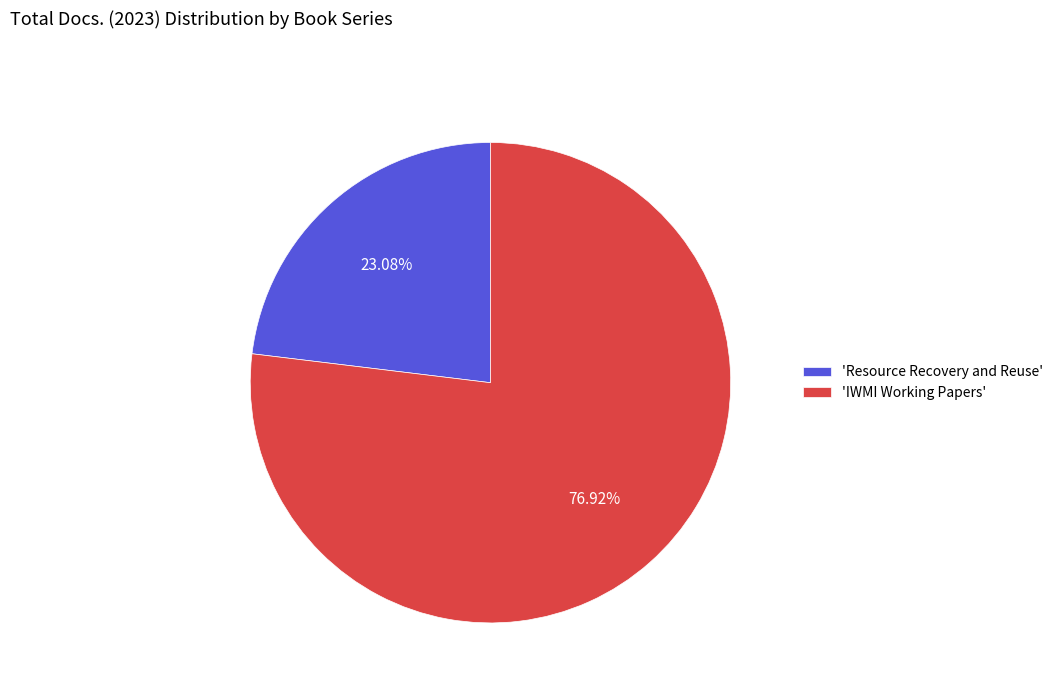

Is the sum of 'IWMI Working Papers' and 'Resource Recovery and Reuse' greater than half?

Yes